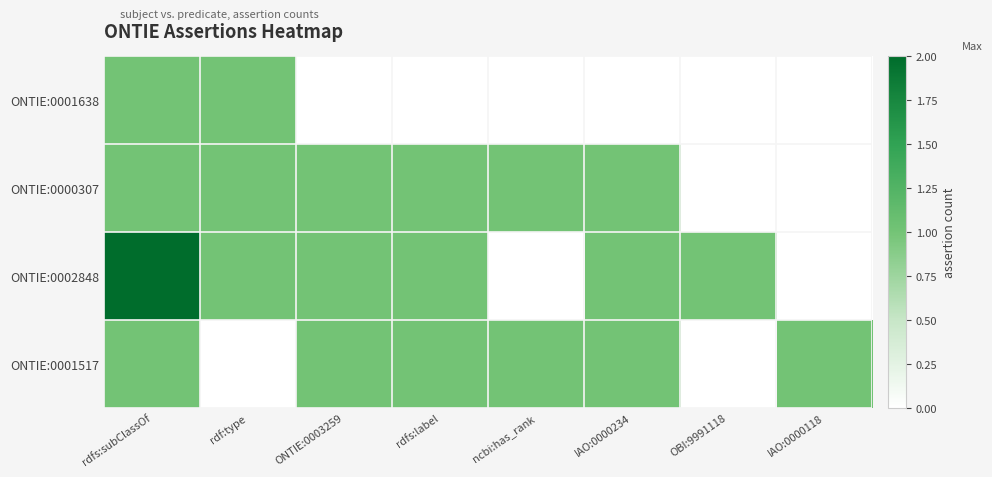

Between rdfs:label and IAO:0000118, which series saw the biggest shift?

ONTIE:0000307